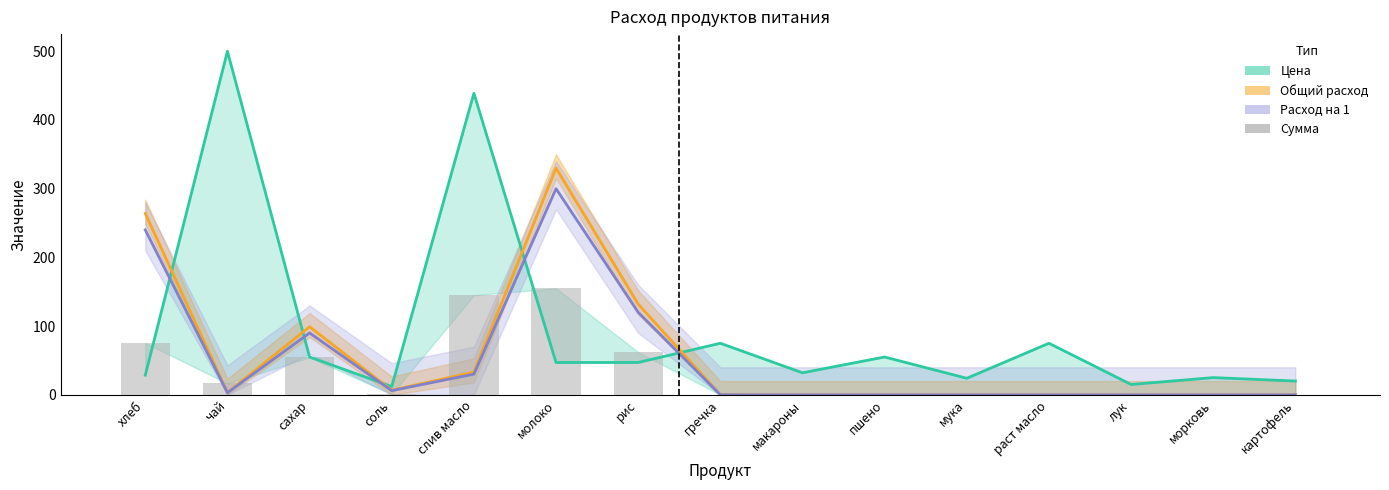

Is the value of Расход на 1 (×3000) at морковь greater than the value of Цена at раст масло?

No